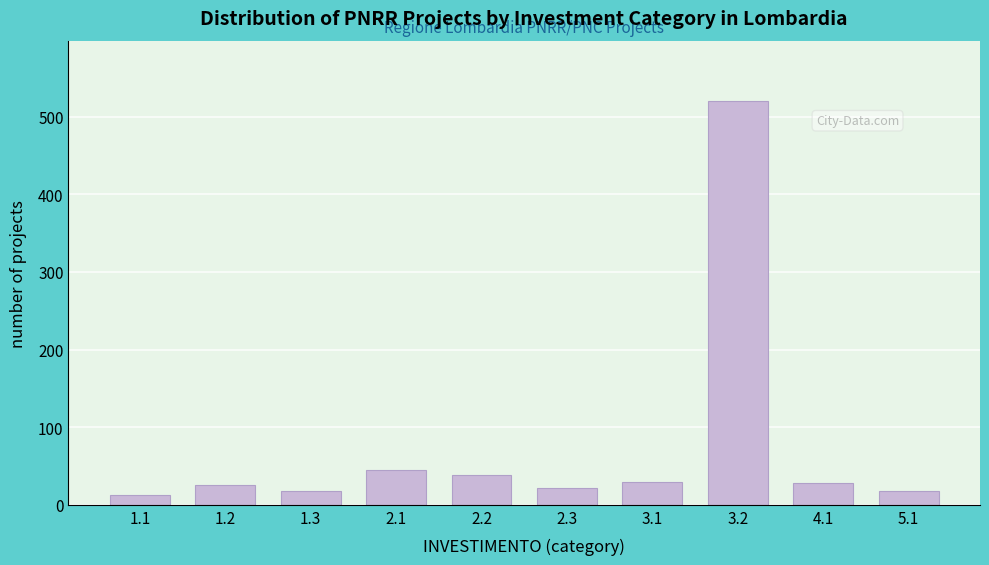

Is it true that the value at 4.1 is 50?

False